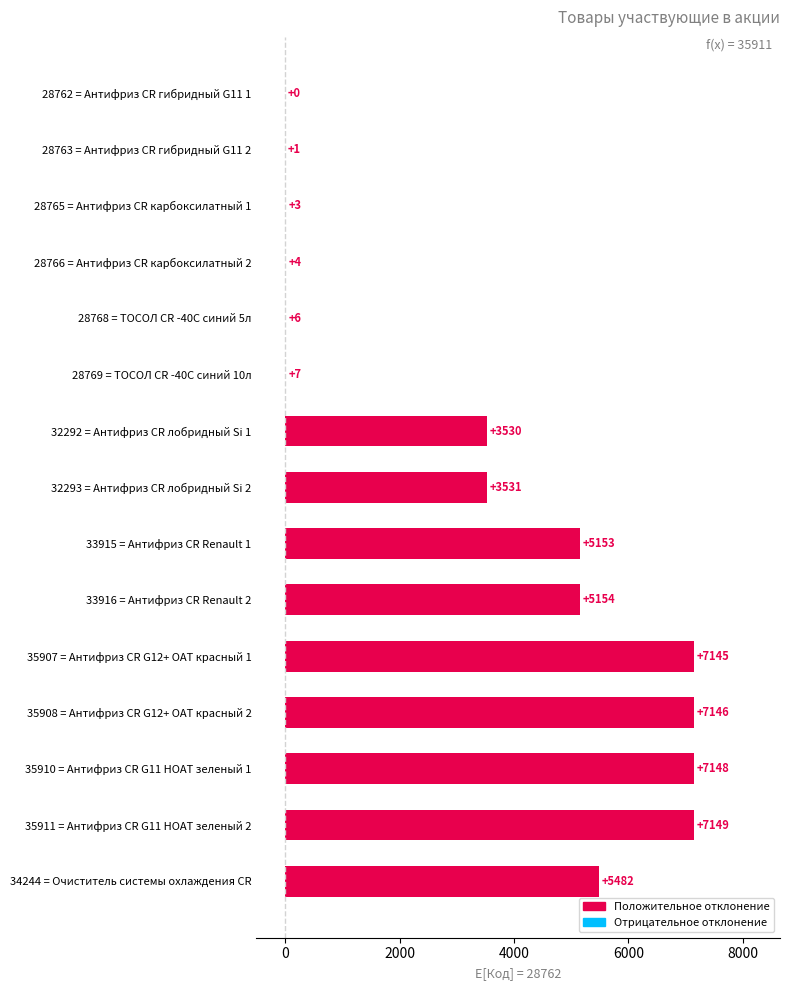

What is the approximate value at 35911 = Антифриз CR G11 HOAT зеленый 2, to the nearest 50?

7150